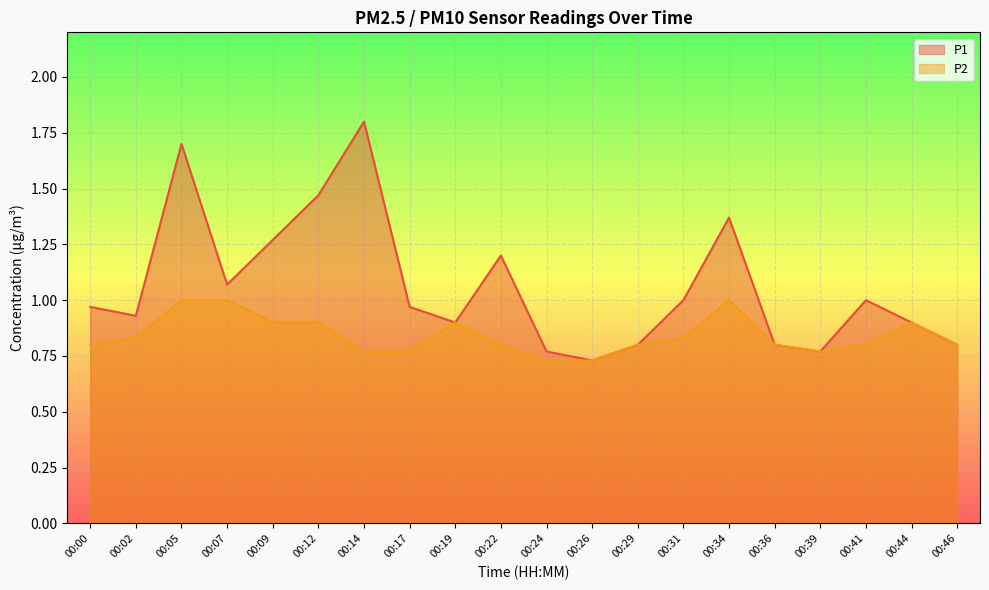

What is the lowest value of the P1 series?

0.7